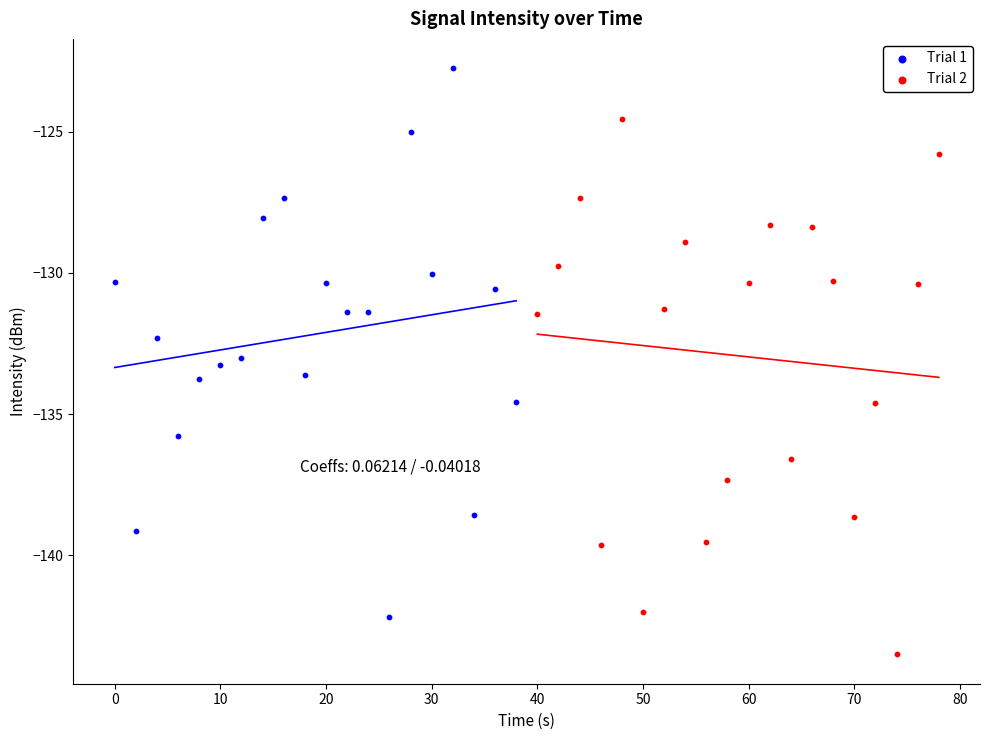

Which series reaches the minimum Y coordinate?

Trial 2